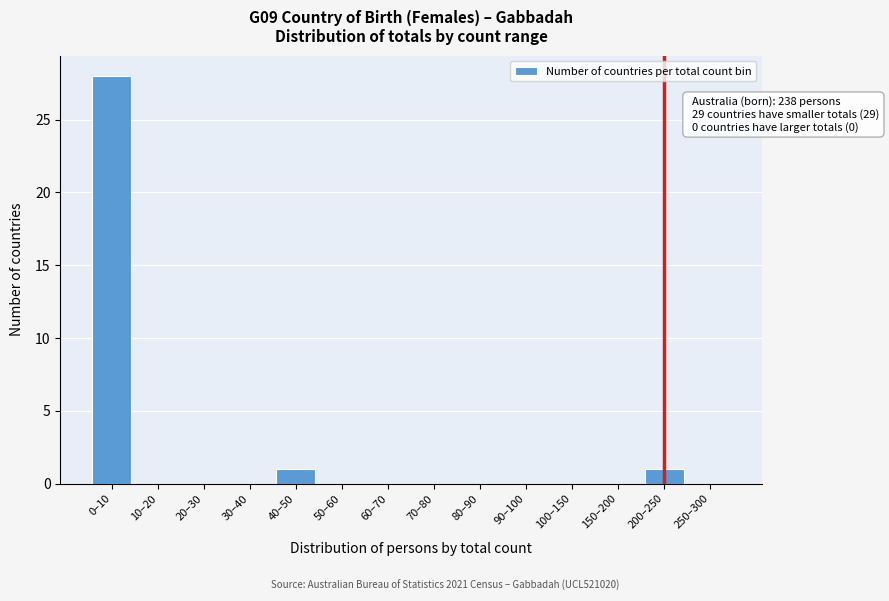

Reading left to right, what are all the values shown in this chart?

0–10=28	10–20=0	20–30=0	30–40=0	40–50=1	50–60=0	60–70=0	70–80=0	80–90=0	90–100=0	100–150=0	150–200=0	200–250=1	250–300=0